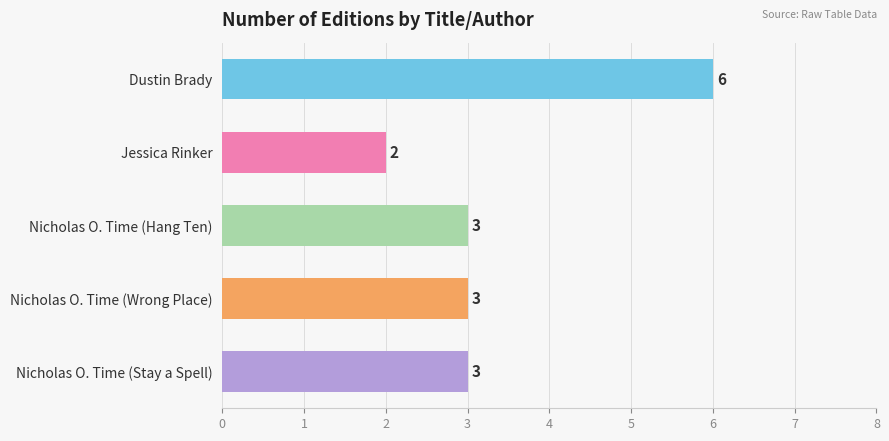

Reading top to bottom, transcribe all the data shown in this chart.

Dustin Brady=6	Jessica Rinker=2	Nicholas O. Time (Hang Ten)=3	Nicholas O. Time (Wrong Place)=3	Nicholas O. Time (Stay a Spell)=3